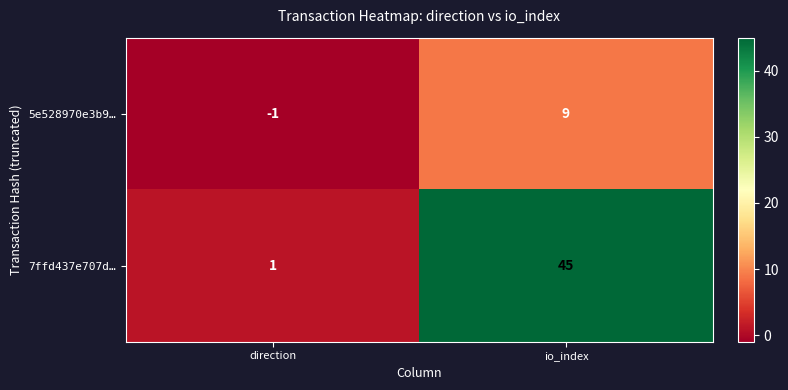

How many categories are shown in the chart?

2